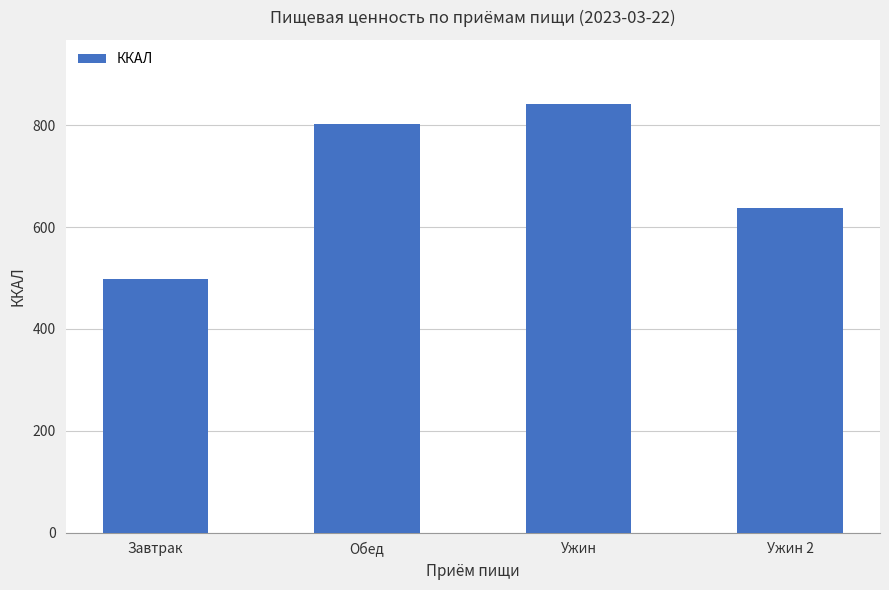

The chart shows a value of 998.5 at Ужин 2. True or false?

False